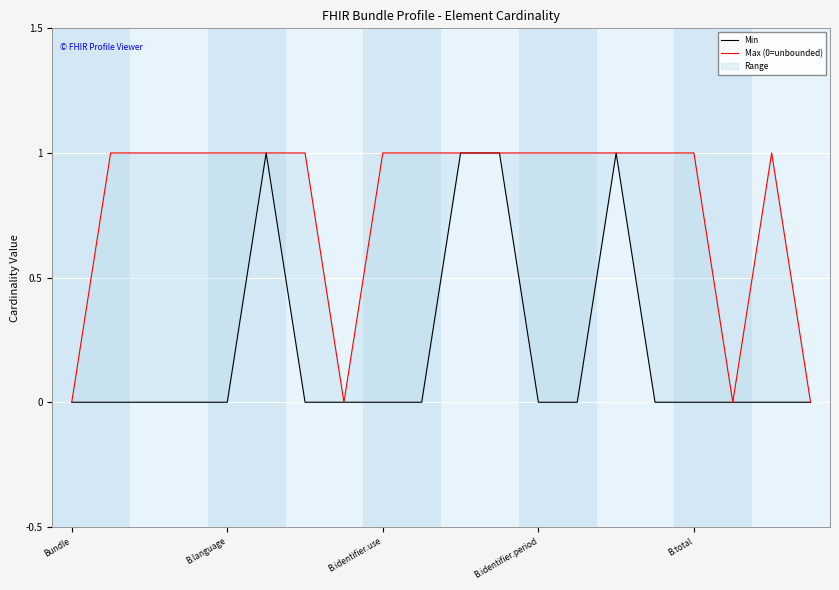

At which category does Max (0=unbounded) reach its first local valley?

7